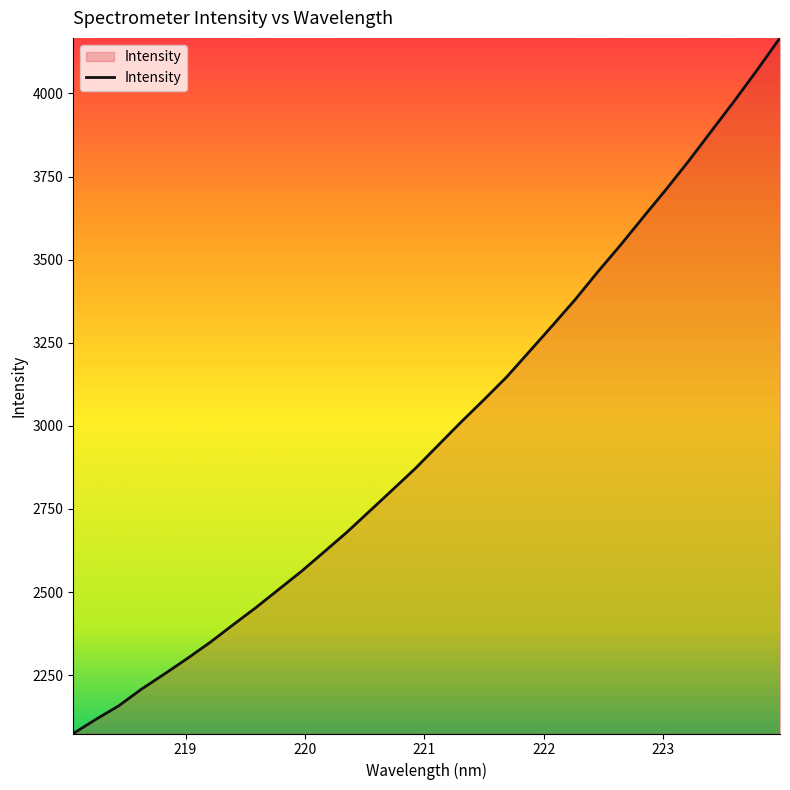

What is the average value?

2982.6